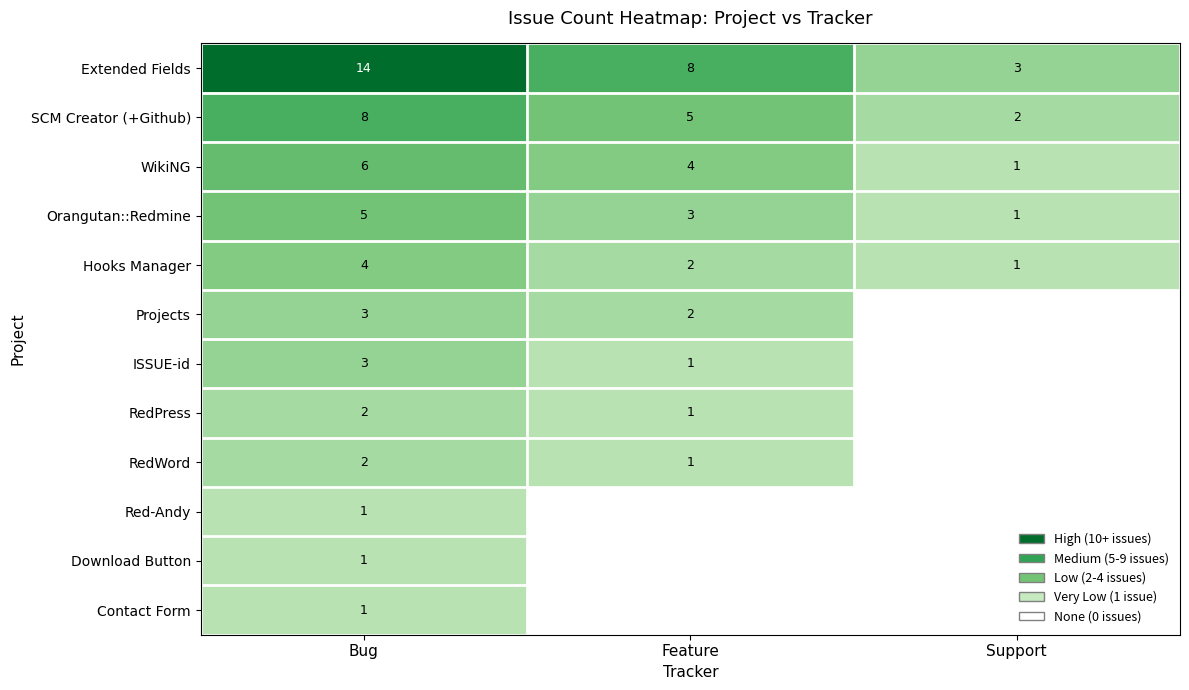

Which label corresponds to the smallest value in the chart?

Support